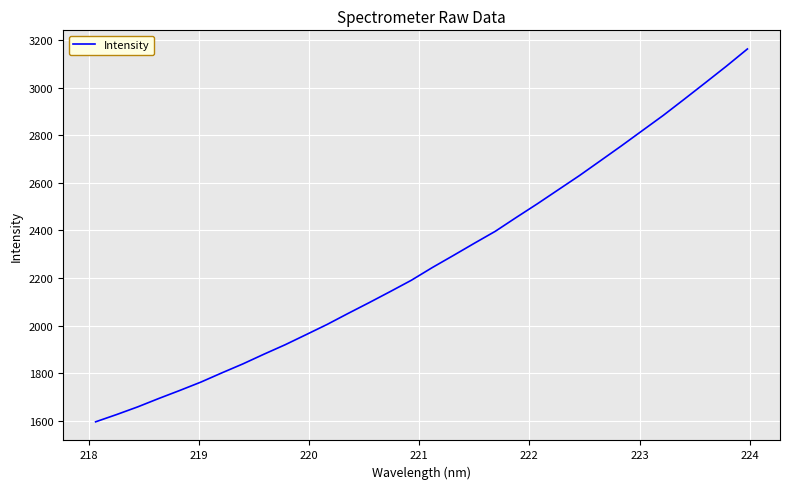

What is the difference between the maximum and minimum values?

1569.1